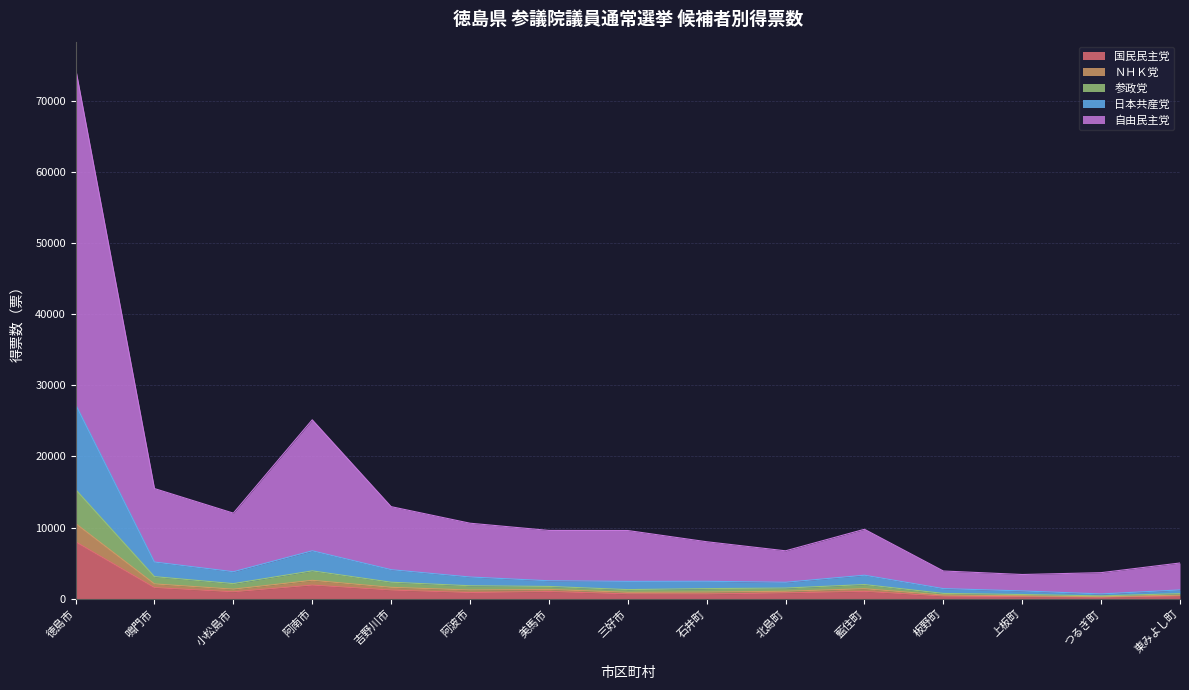

True or false: 自由民主党 and 国民民主党 cross at least once.

False